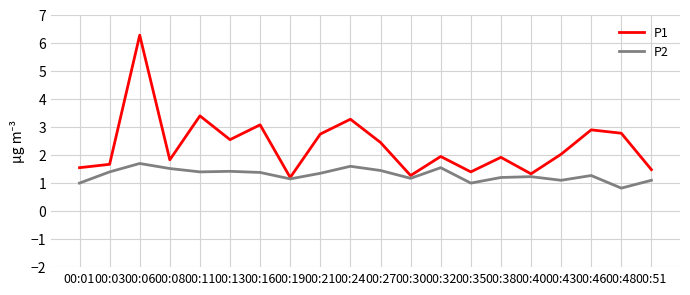

At which category does the chart reach its minimum across all series?

00:48